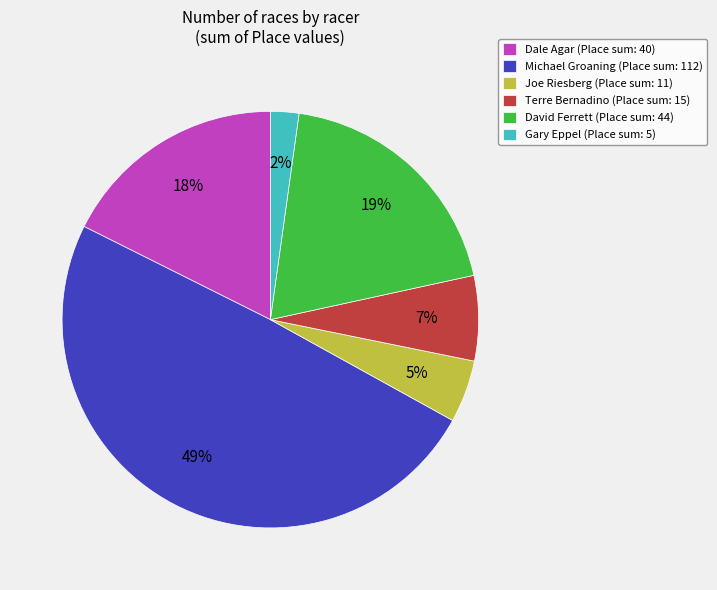

Which slice is the largest?

Michael Groaning